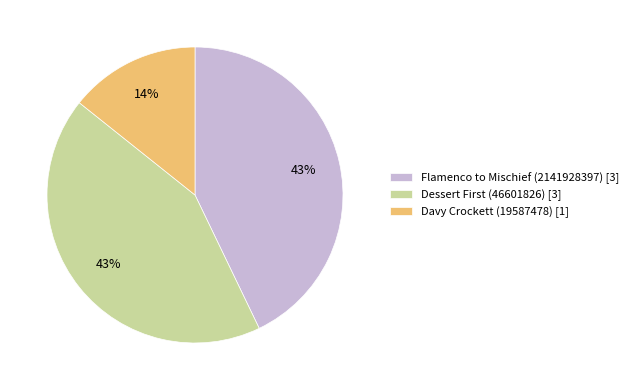

True or false: Flamenco to Mischief (2141928397) accounts for 54% of the total.

False